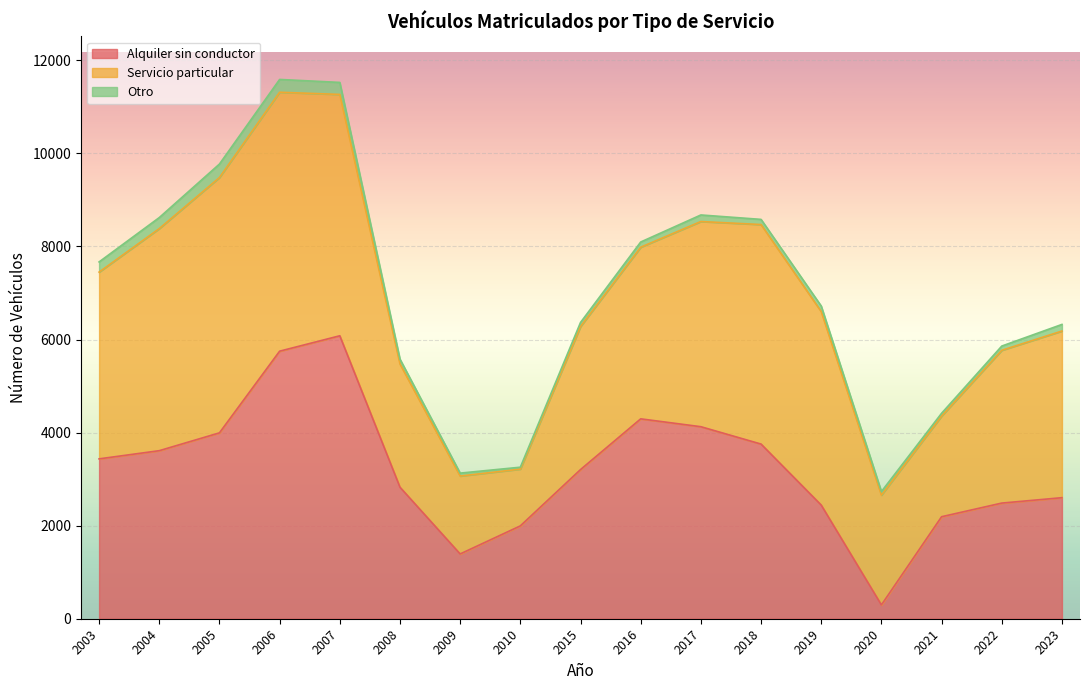

Which category has the lowest value in the Otro series?

2010